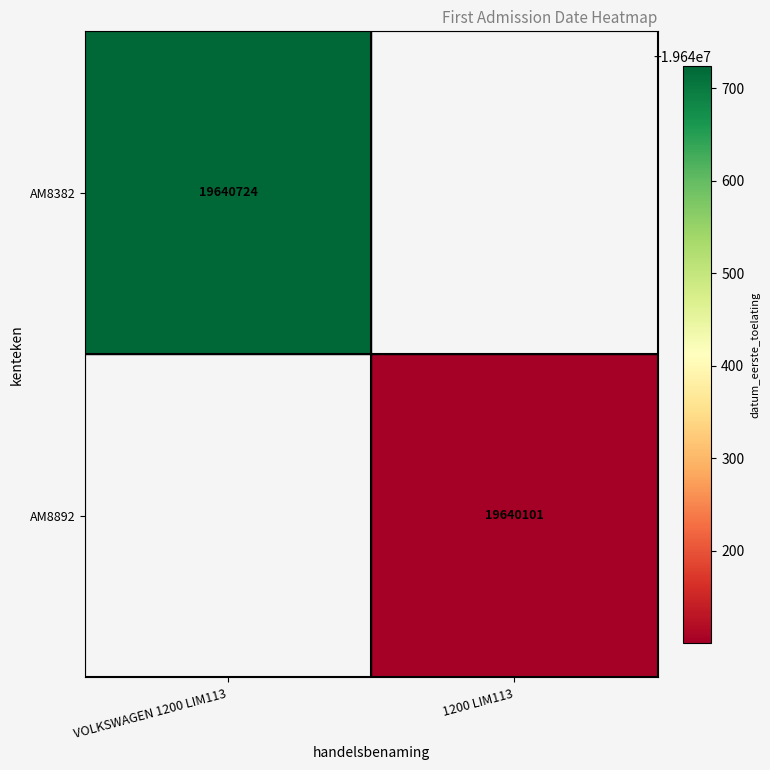

True or false: AM8382 has a value of 4323585 at VOLKSWAGEN 1200 LIM113.

False